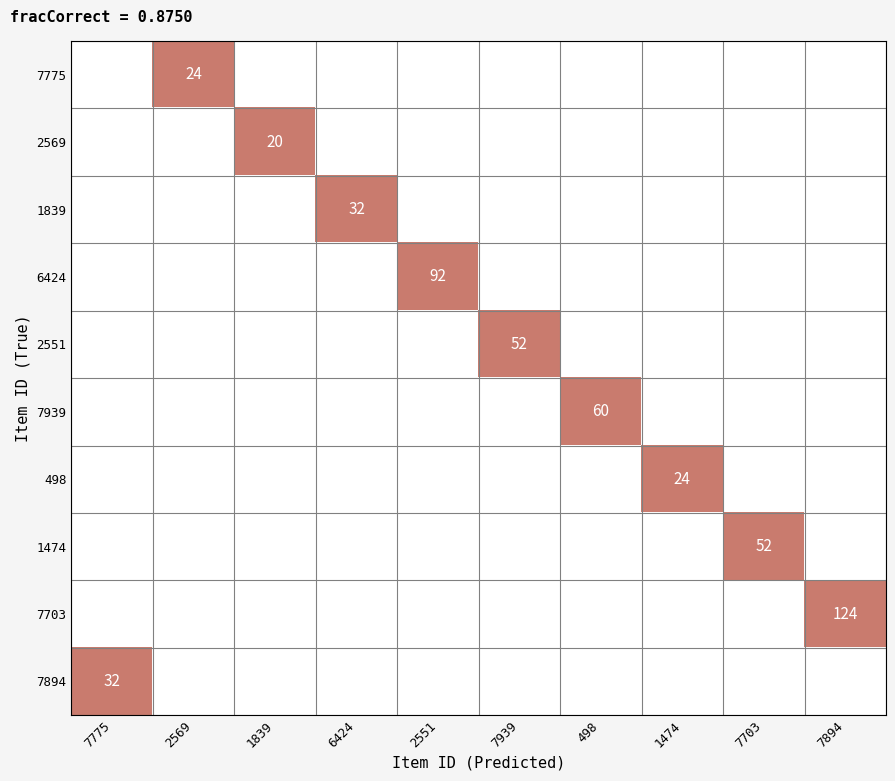

Rank the series by their maximum value, from highest to lowest.

7703, 6424, 7939, 2551, 1474, 1839, 7894, 7775, 498, 2569